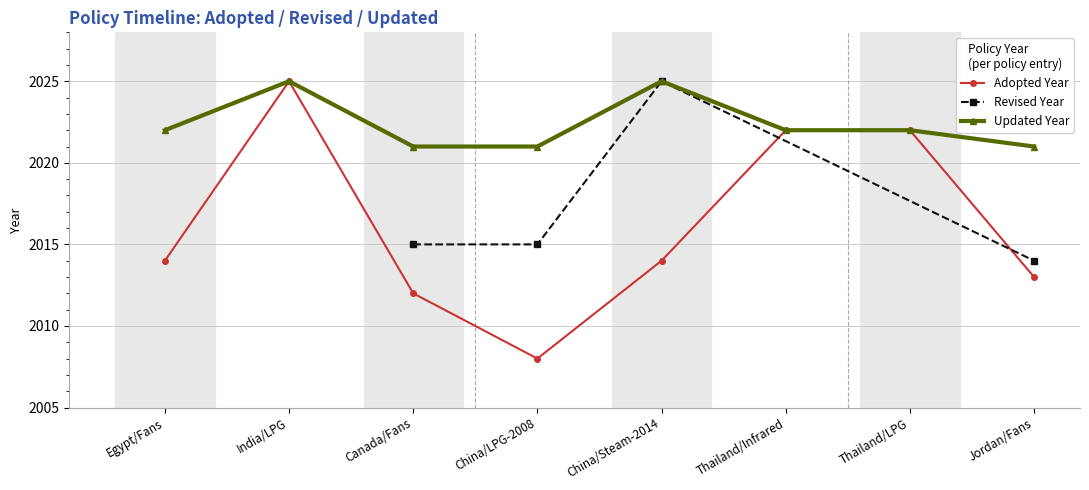

What is the label of the 2nd point from the left?

India/LPG